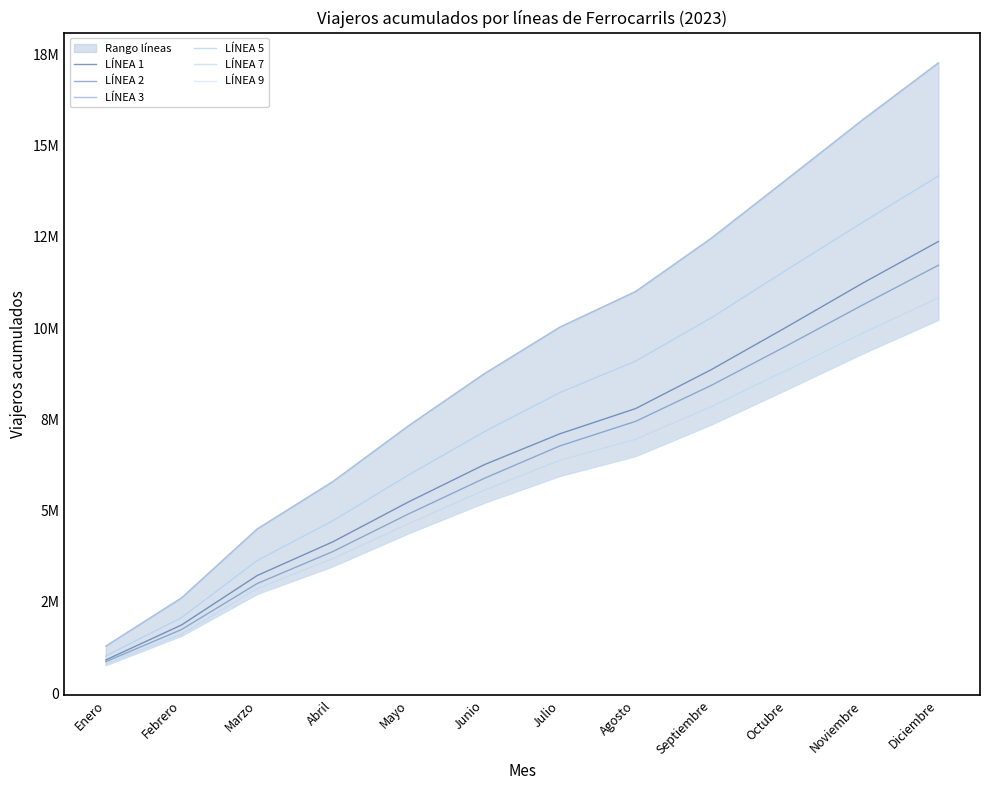

True or false: LÍNEA 9 and LÍNEA 2 intersect in this chart.

False